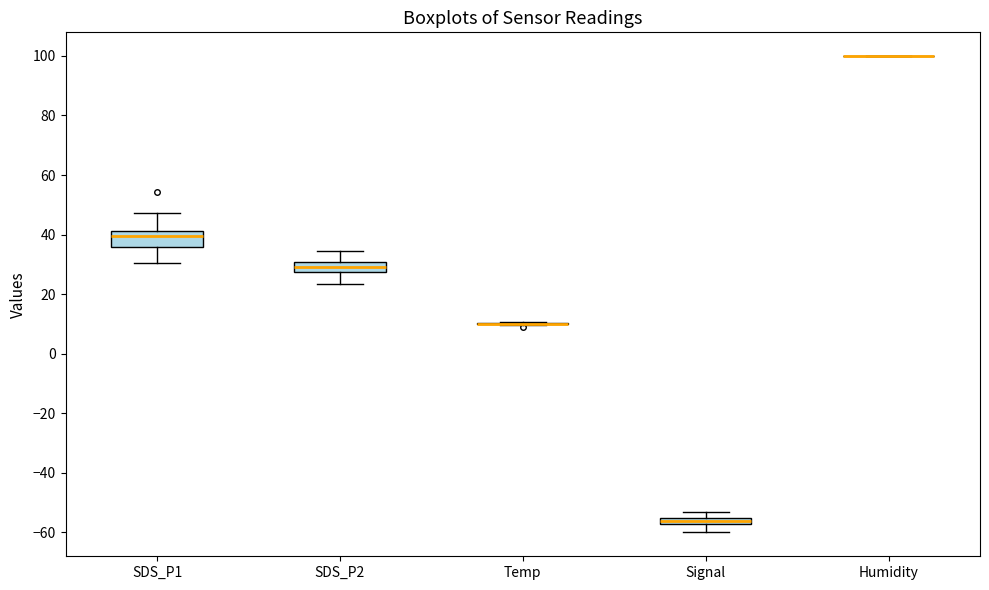

Which box is the tallest, from its lower edge to its upper edge?

SDS_P1